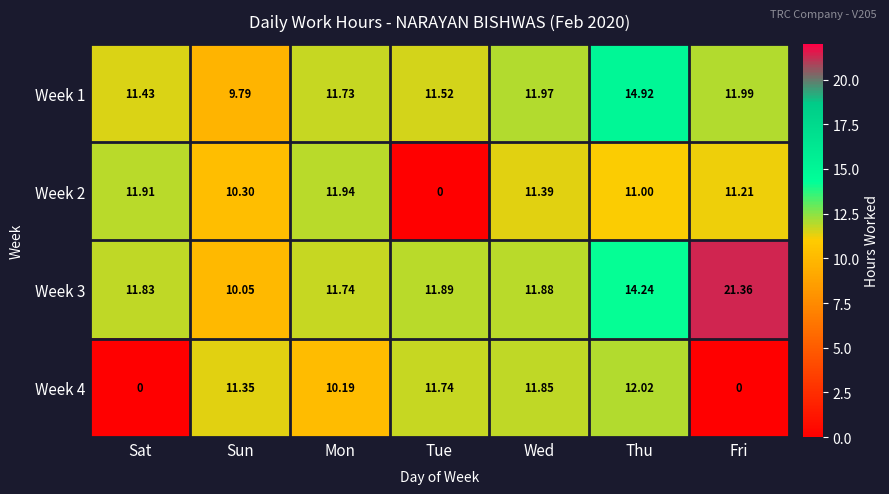

List the labels in order of Week 3 value, largest first.

Fri, Thu, Tue, Wed, Sat, Mon, Sun